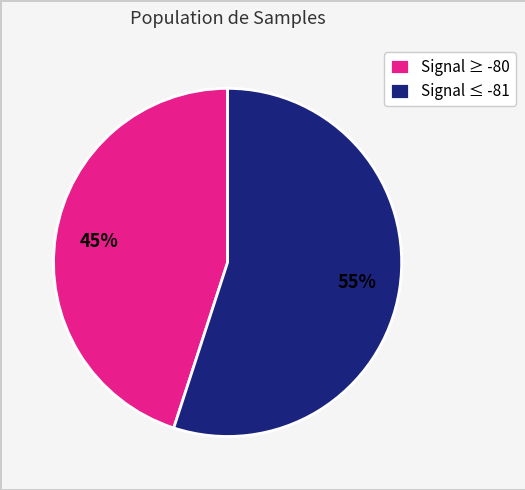

To the nearest percent, what is the average slice percentage?

50%